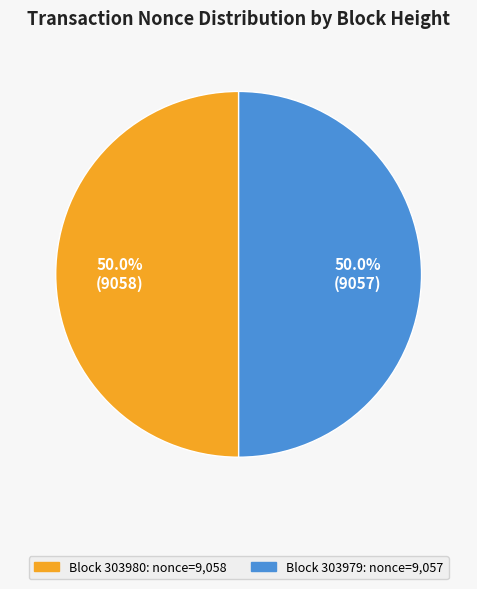

How many slices are in this pie chart?

2